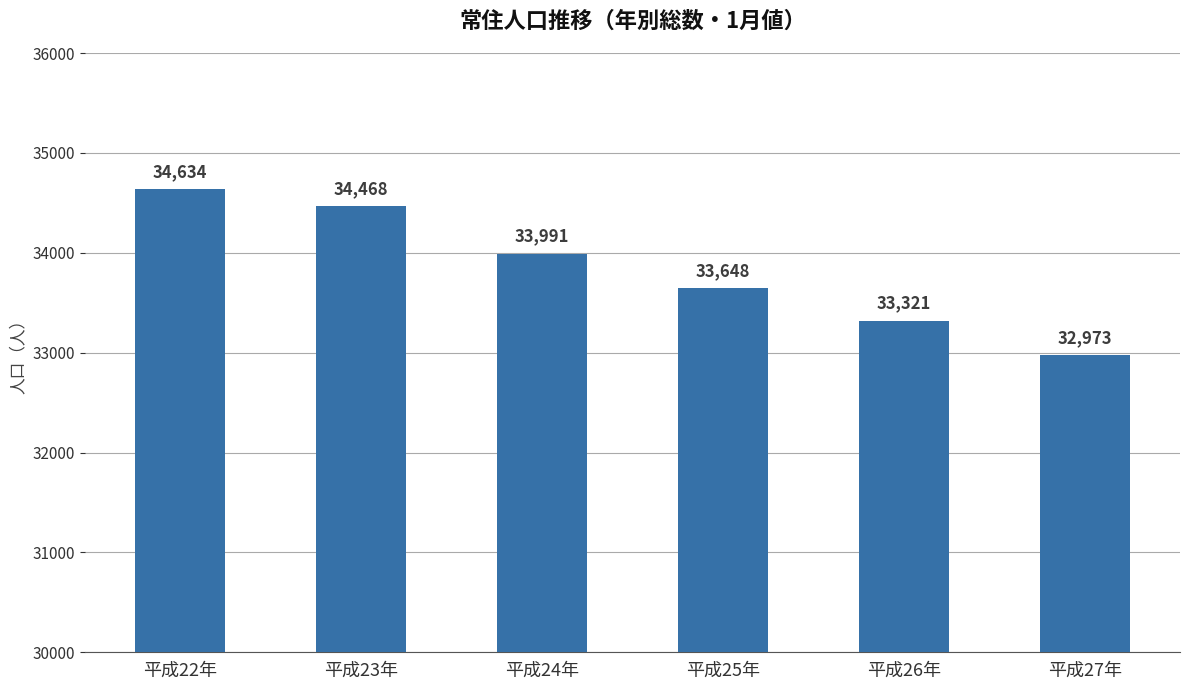

What is the average value?

33839